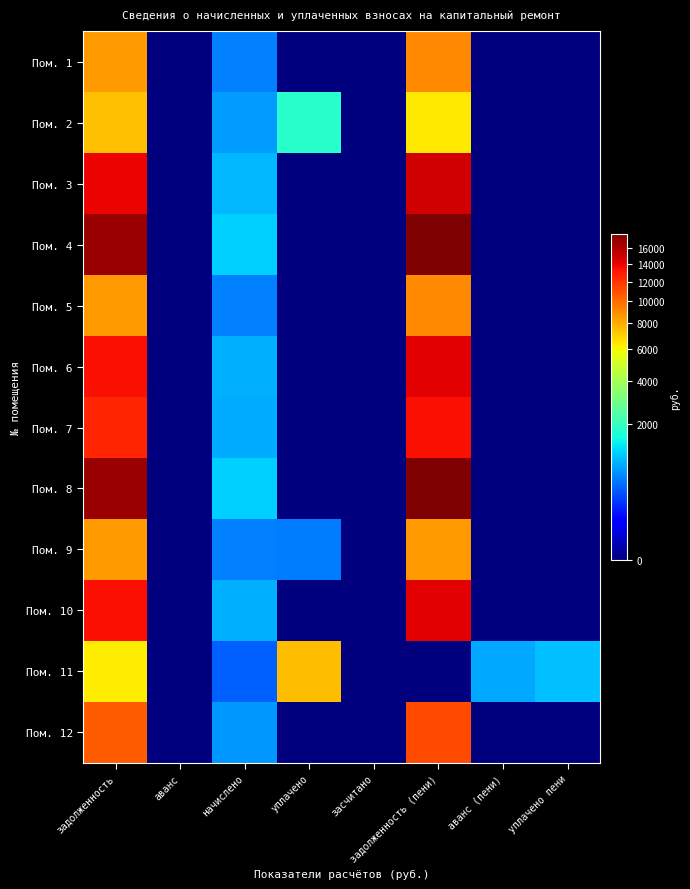

Which category has the highest value across all series?

задолженность (пени)